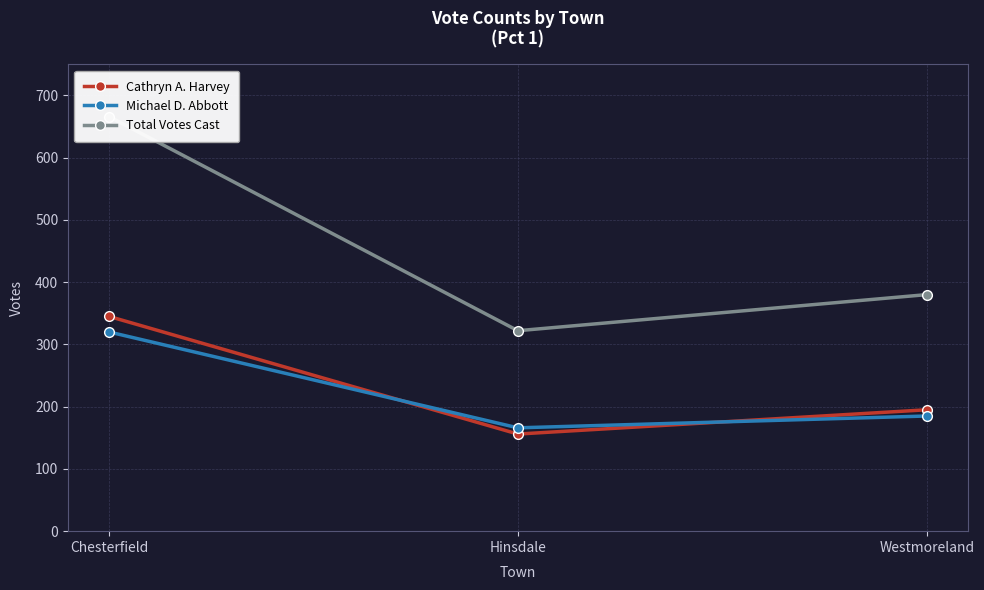

Reading right to left, what are all the values shown in this chart?

Cathryn A. Harvey: 195	156	345
Michael D. Abbott: 185	166	320
Total Votes Cast: 380	322	666